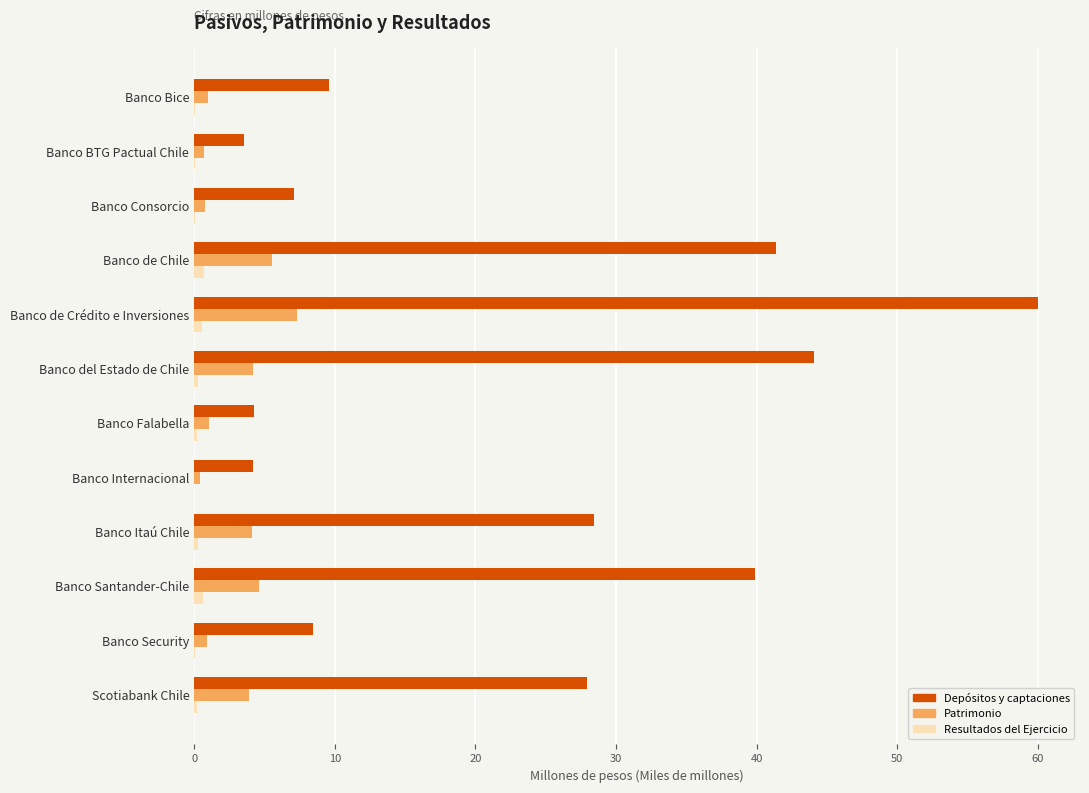

What is the greatest value displayed?

60.0